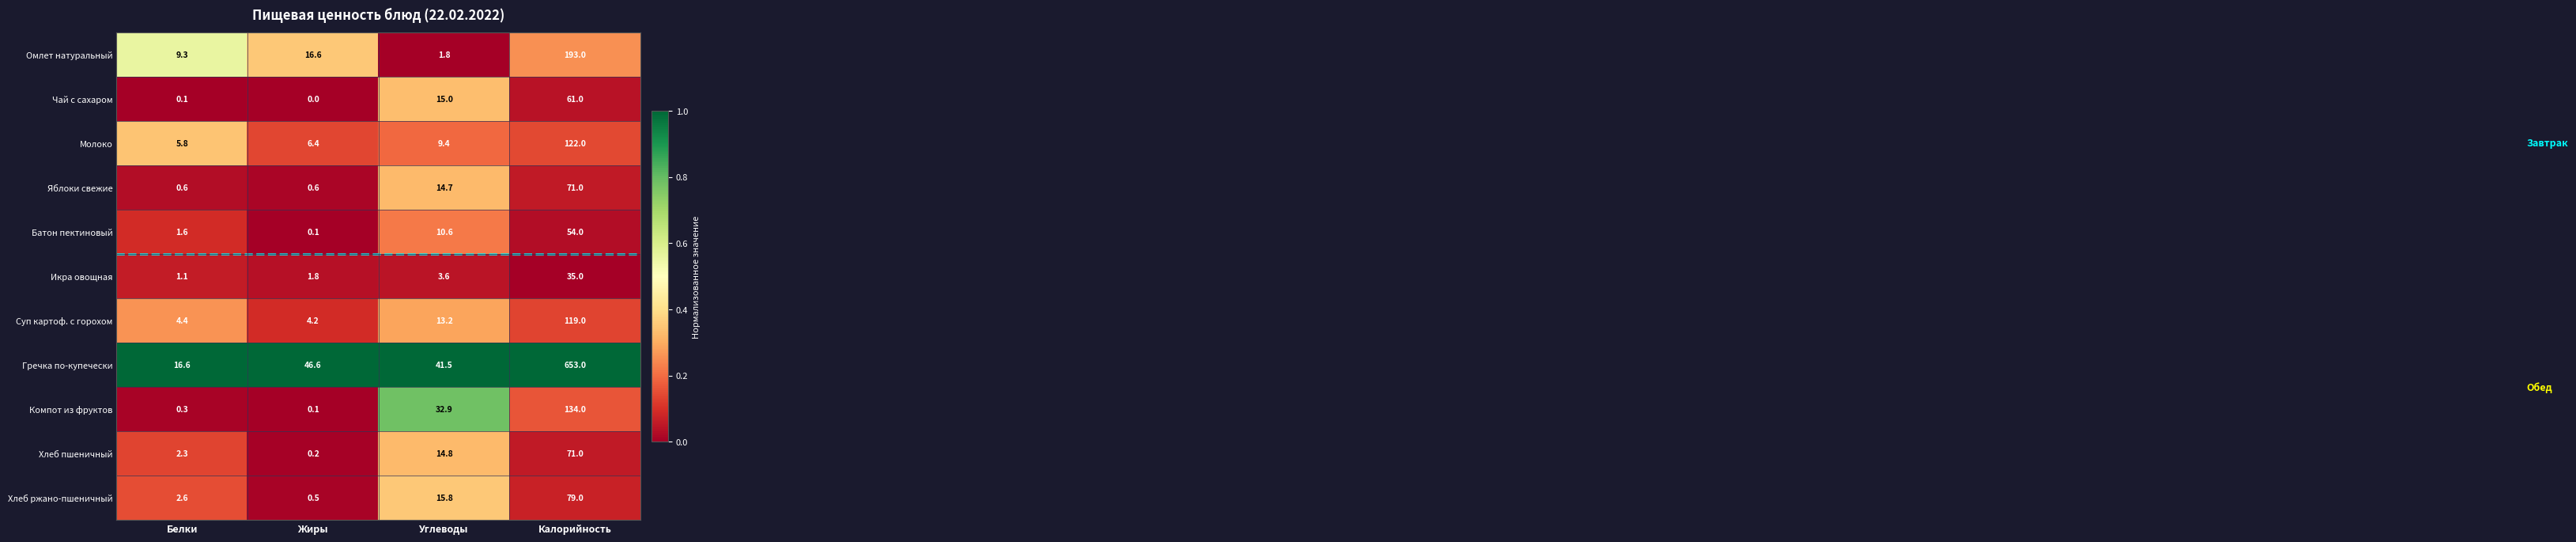

Is it true that Икра овощная equals 1.1 at Белки?

True